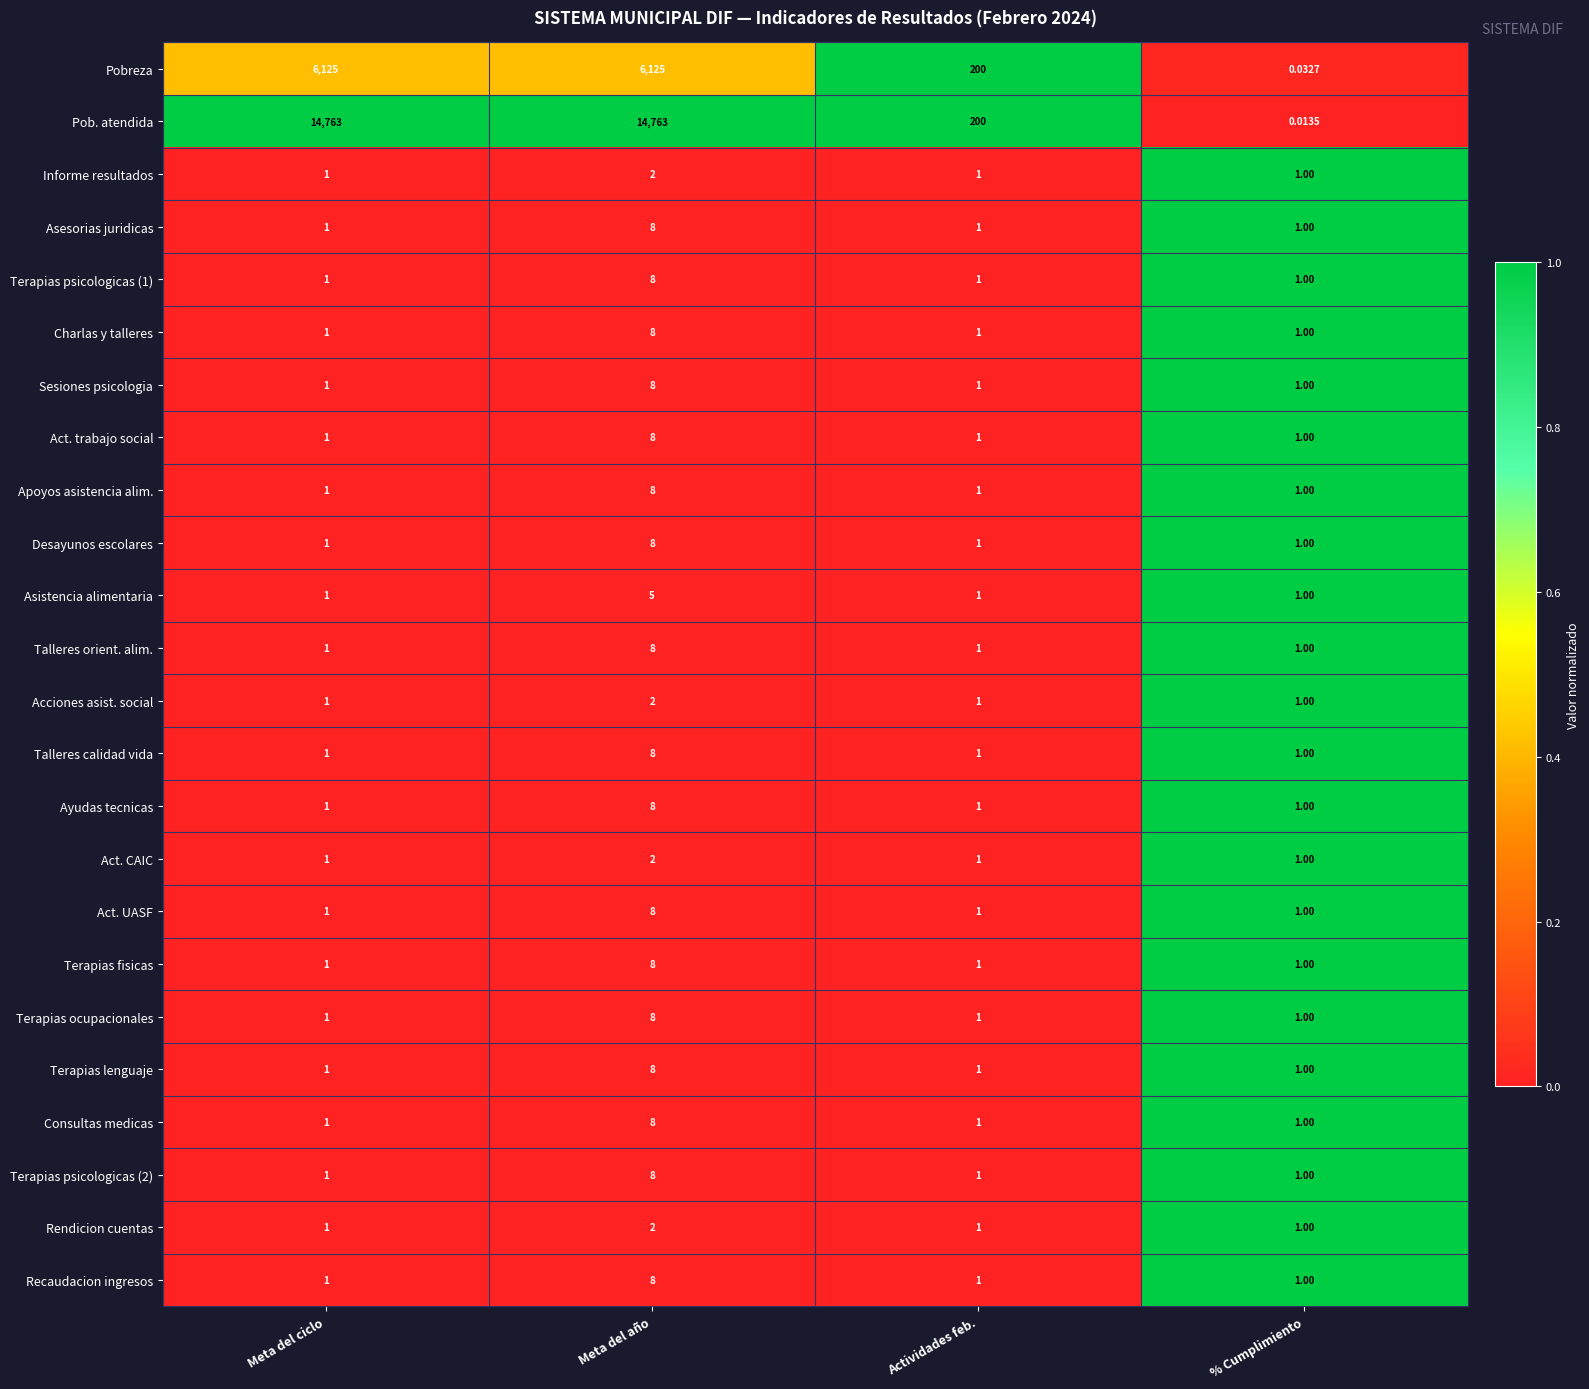

How many data points does each series have?

4